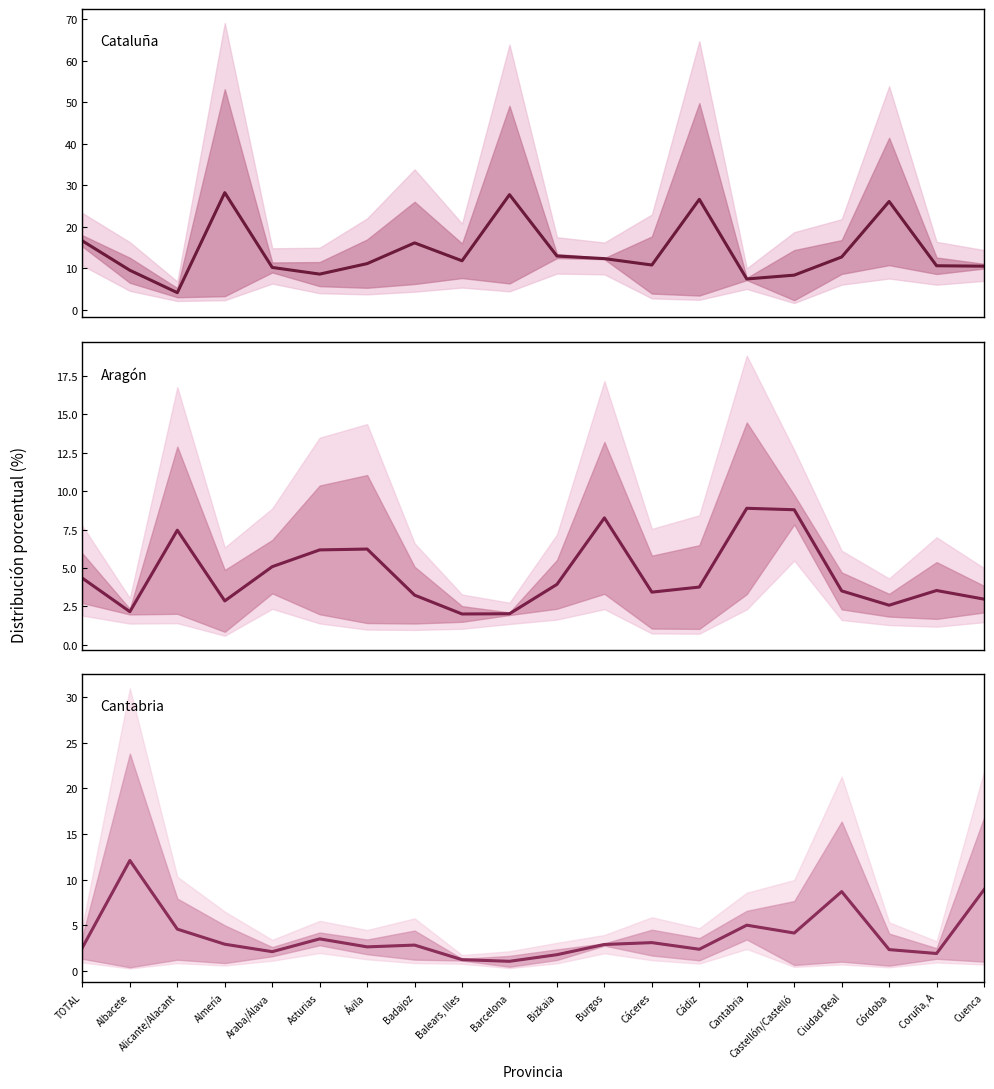

How many distinct data groups are displayed?

6